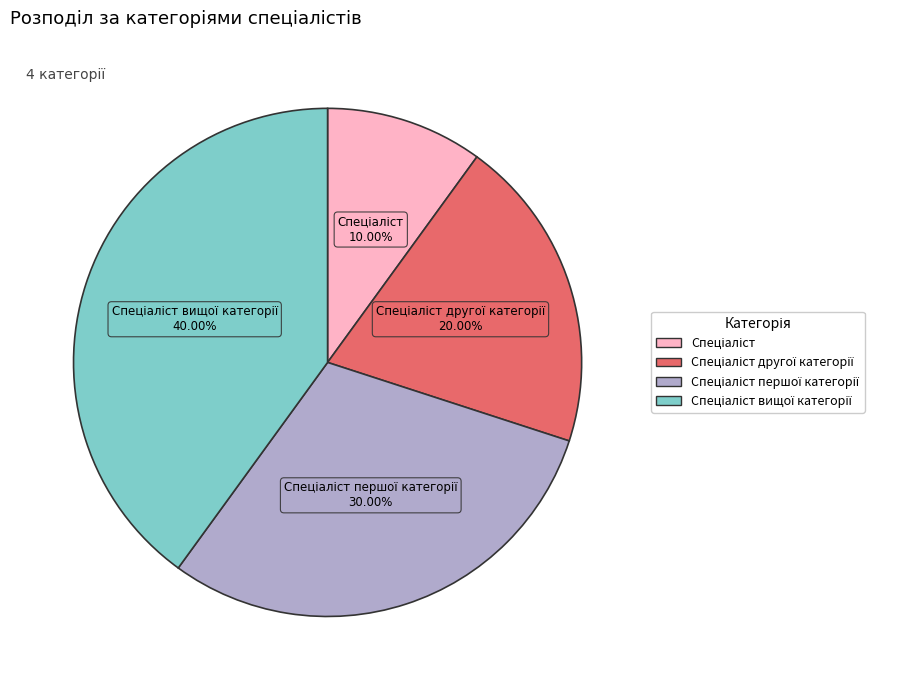

Is there a majority slice in this chart?

No